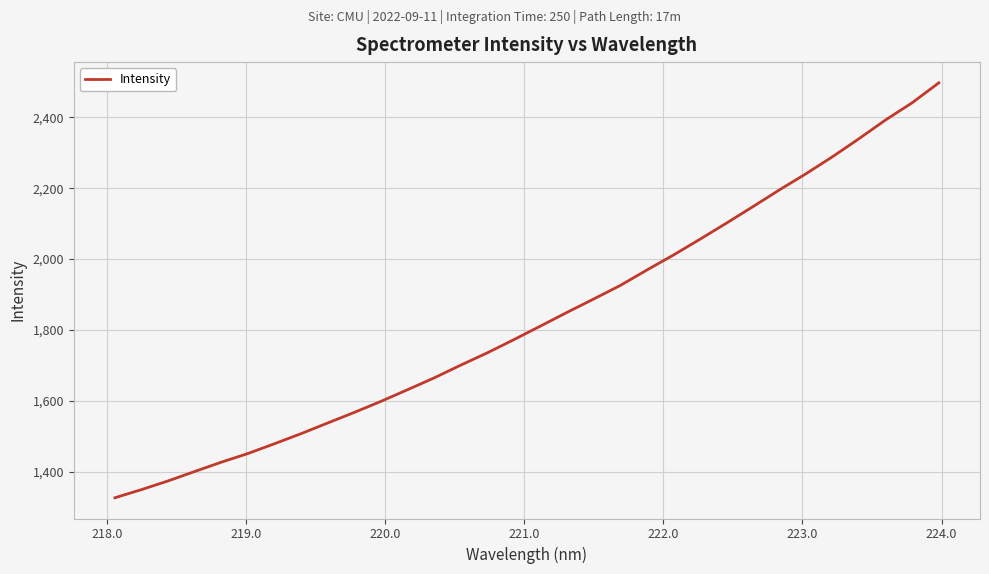

Does the chart have visible grid lines?

Yes